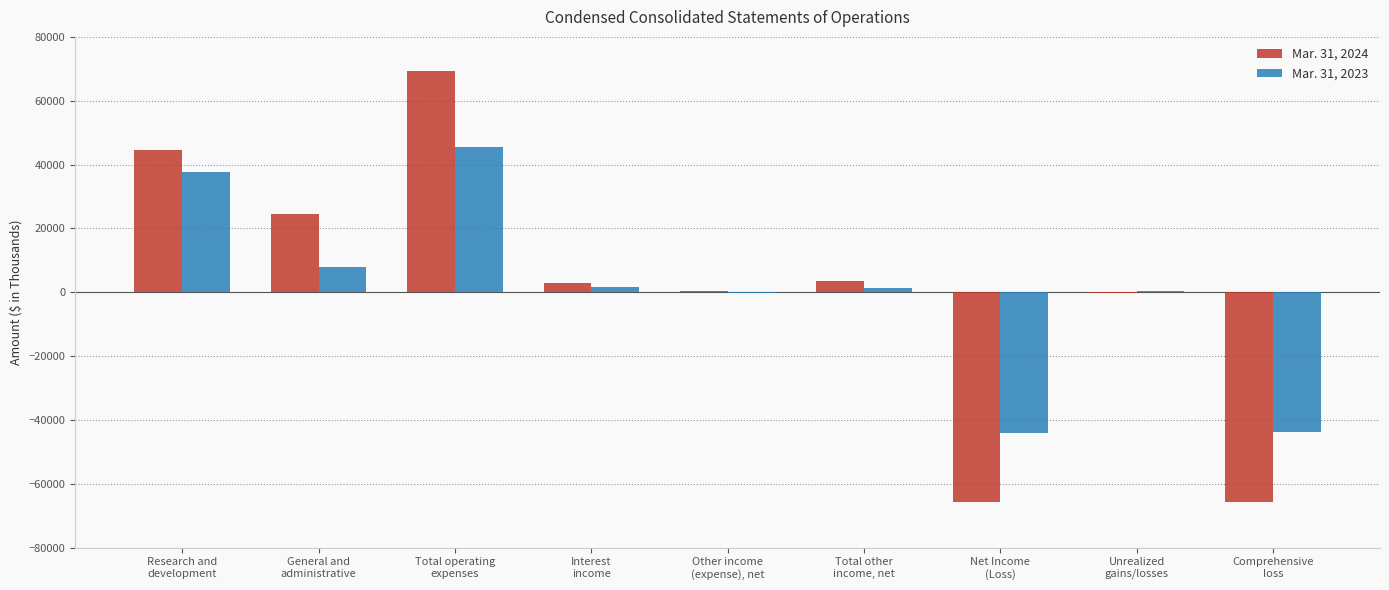

How many series are shown in this chart?

2